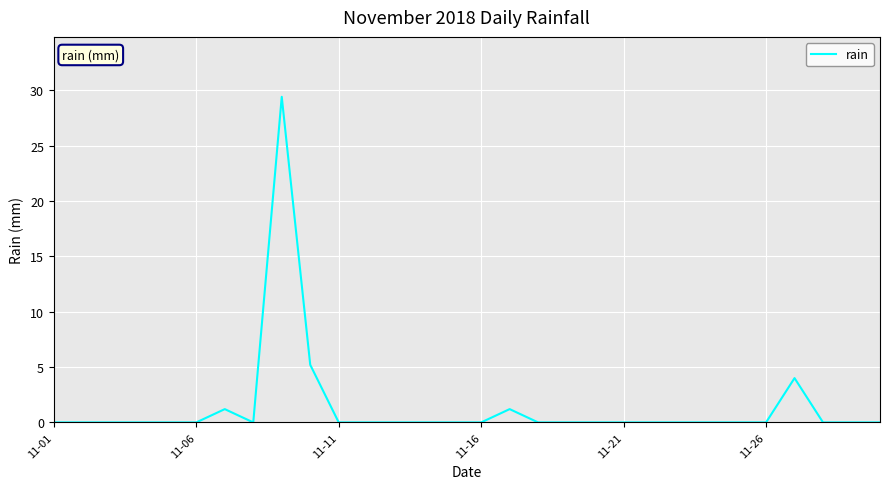

What is the difference between the maximum and minimum values?

29.4